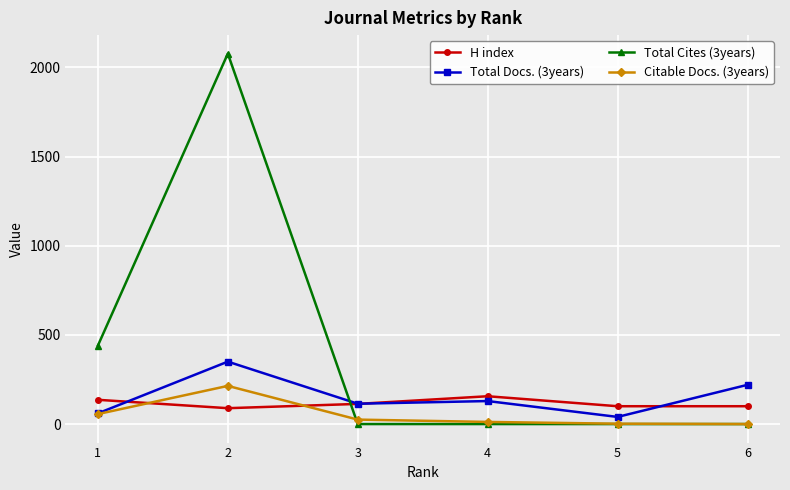

Does the chart display data point markers on the line(s)?

Yes